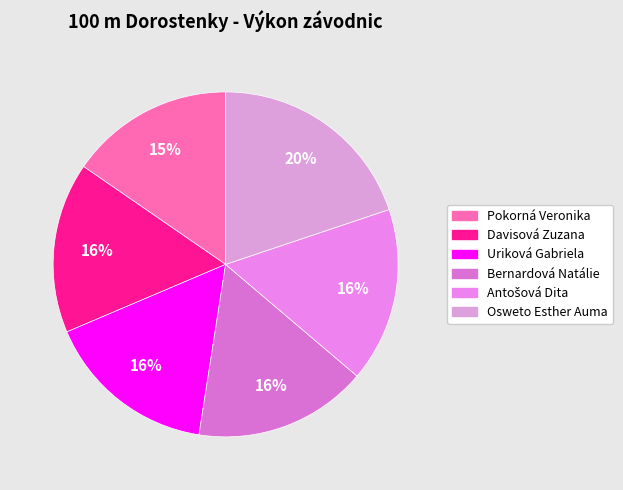

Which category has the biggest portion of the pie?

Osweto Esther Auma